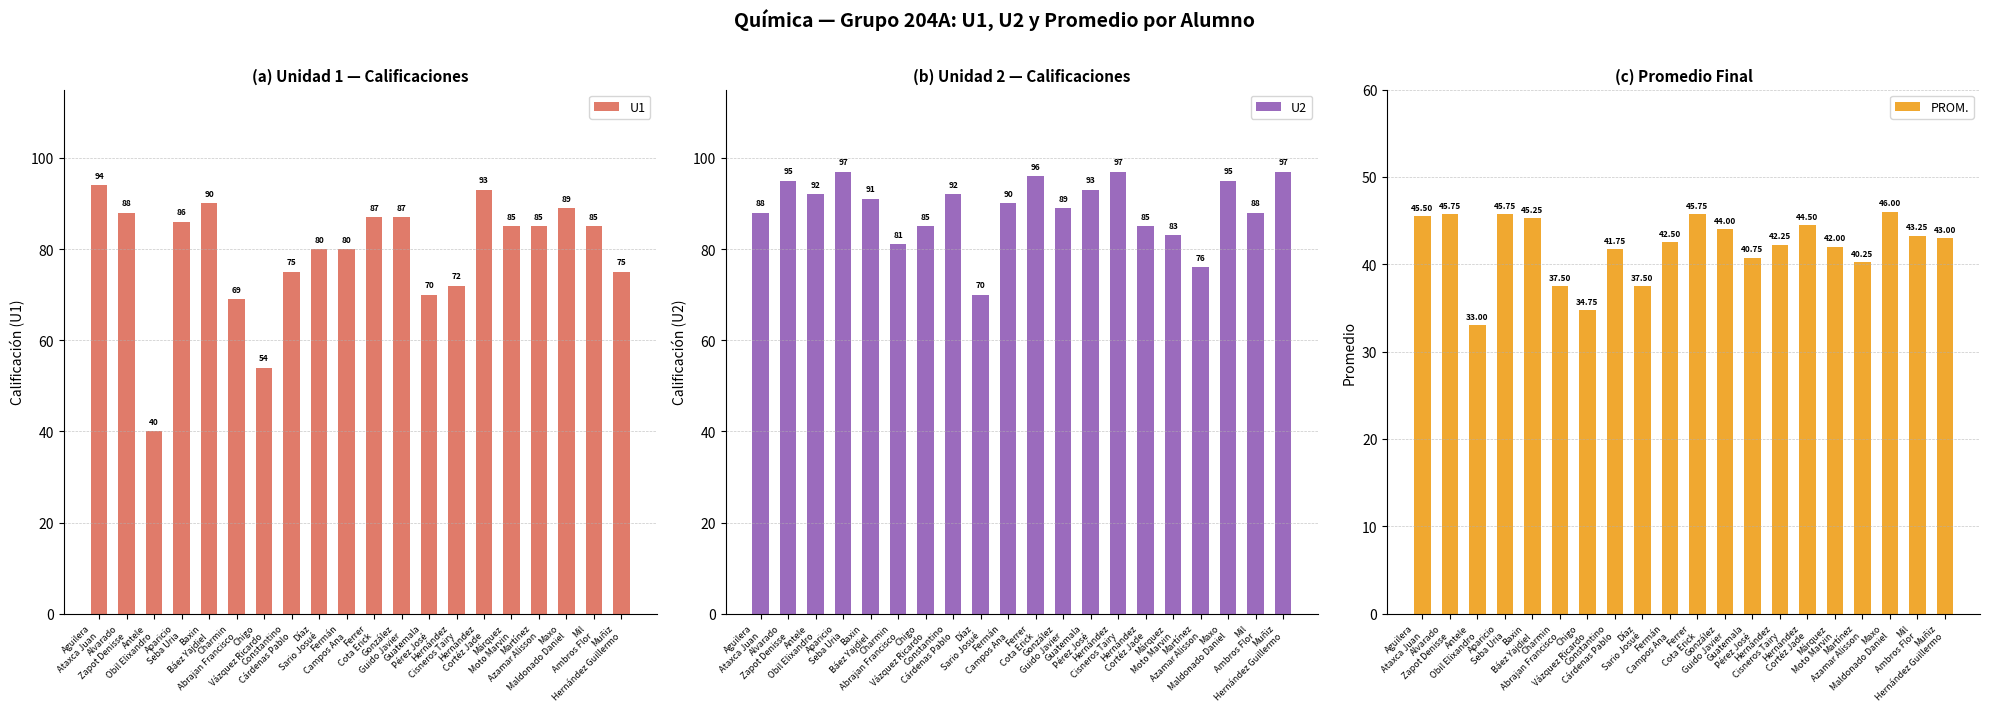

Reading left to right, extract all data points from this chart.

U1: Aguilera
Ataxca Juan=94.0	Alvarado
Zapot Denisse=88.0	Antele
Obil Elixandro=40.0	Aparicio
Seba Uria=86.0	Baxin
Báez Yajdiel=90.0	Charmin
Abrajan Francisco=69.0	Chigo
Vázquez Ricardo=54.0	Constantino
Cárdenas Pablo=75.0	Díaz
Sario Josué=80.0	Fermán
Campos Ana=80.0	Ferrer
Cota Erick=87.0	González
Guido Javier=87.0	Guatemala
Pérez José=70.0	Hernández
Cisneros Tairy=72.0	Hernández
Cortéz Jade=93.0	Márquez
Moto Marvin=85.0	Martínez
Azamar Alisson=85.0	Maxo
Maldonado Daniel=89.0	Mil
Ambros Flor=85.0	Muñiz
Hernández Guillermo=75.0
U2: Aguilera
Ataxca Juan=88.0	Alvarado
Zapot Denisse=95.0	Antele
Obil Elixandro=92.0	Aparicio
Seba Uria=97.0	Baxin
Báez Yajdiel=91.0	Charmin
Abrajan Francisco=81.0	Chigo
Vázquez Ricardo=85.0	Constantino
Cárdenas Pablo=92.0	Díaz
Sario Josué=70.0	Fermán
Campos Ana=90.0	Ferrer
Cota Erick=96.0	González
Guido Javier=89.0	Guatemala
Pérez José=93.0	Hernández
Cisneros Tairy=97.0	Hernández
Cortéz Jade=85.0	Márquez
Moto Marvin=83.0	Martínez
Azamar Alisson=76.0	Maxo
Maldonado Daniel=95.0	Mil
Ambros Flor=88.0	Muñiz
Hernández Guillermo=97.0
PROM.: Aguilera
Ataxca Juan=45.5	Alvarado
Zapot Denisse=45.8	Antele
Obil Elixandro=33.0	Aparicio
Seba Uria=45.8	Baxin
Báez Yajdiel=45.2	Charmin
Abrajan Francisco=37.5	Chigo
Vázquez Ricardo=34.8	Constantino
Cárdenas Pablo=41.8	Díaz
Sario Josué=37.5	Fermán
Campos Ana=42.5	Ferrer
Cota Erick=45.8	González
Guido Javier=44.0	Guatemala
Pérez José=40.8	Hernández
Cisneros Tairy=42.2	Hernández
Cortéz Jade=44.5	Márquez
Moto Marvin=42.0	Martínez
Azamar Alisson=40.2	Maxo
Maldonado Daniel=46.0	Mil
Ambros Flor=43.2	Muñiz
Hernández Guillermo=43.0